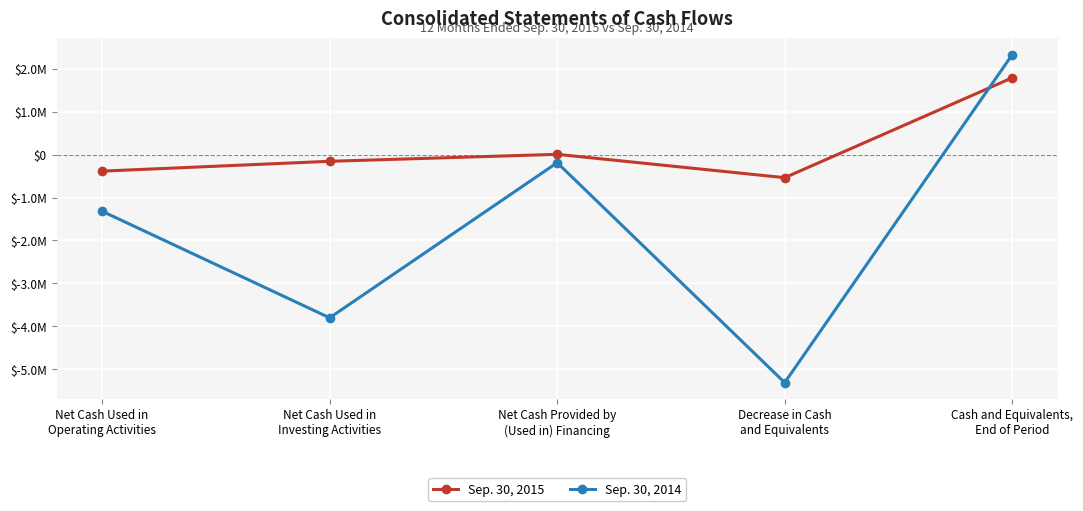

What are all the series names shown in the legend?

Sep. 30, 2015, Sep. 30, 2014